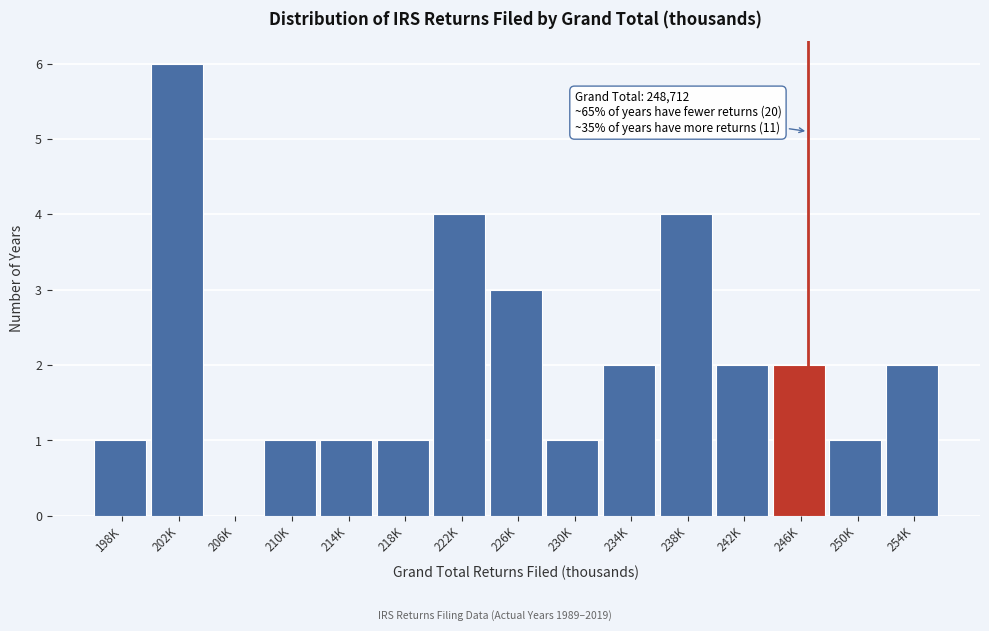

Reading left to right, extract all data points from this chart.

198K=1	202K=6	206K=0	210K=1	214K=1	218K=1	222K=4	226K=3	230K=1	234K=2	238K=4	242K=2	246K=2	250K=1	254K=2